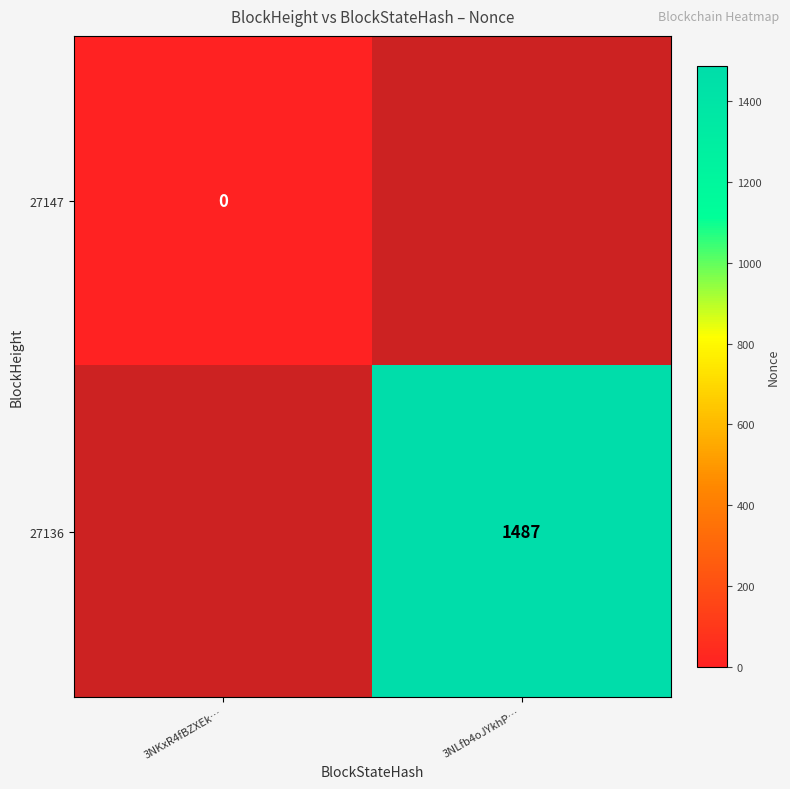

The 27136 series shows 2035 at 3NLfb4oJYkhP…. True or false?

False